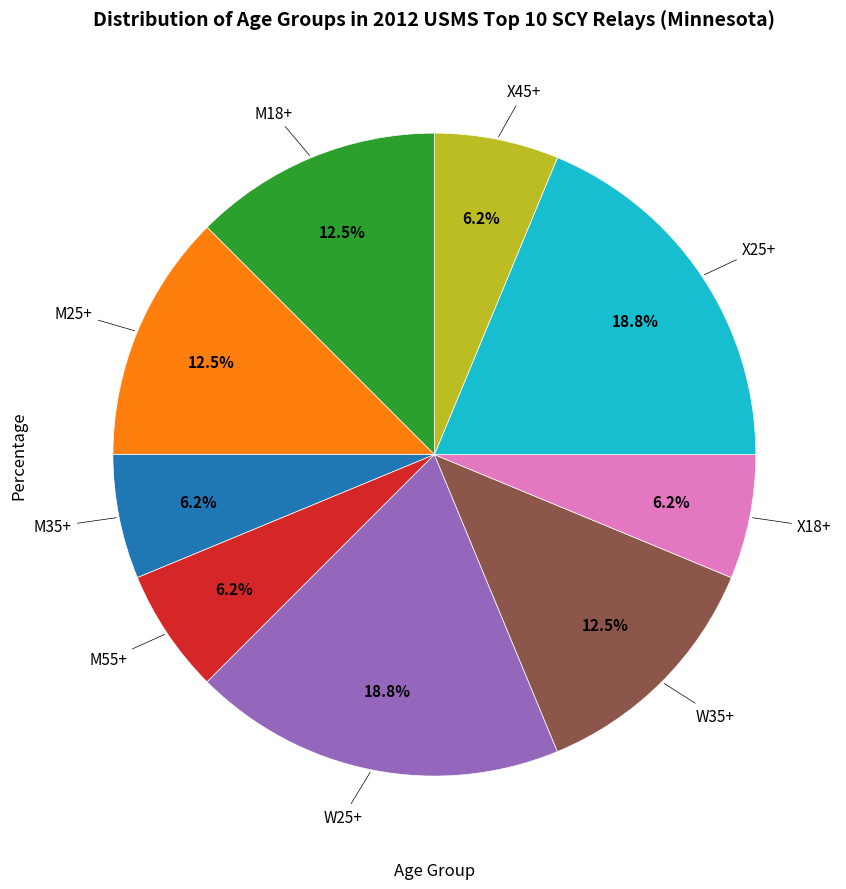

Does any single category account for the majority?

No